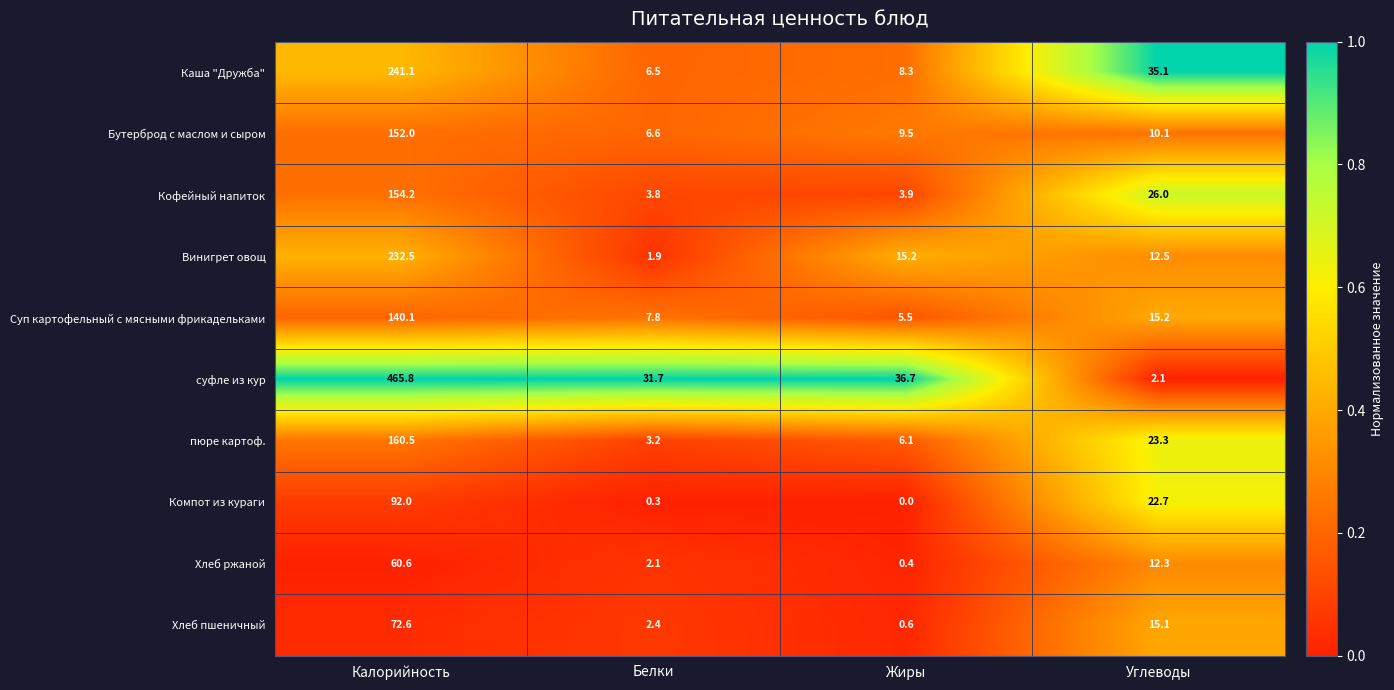

What is the sum of all пюре картоф. values?

193.1